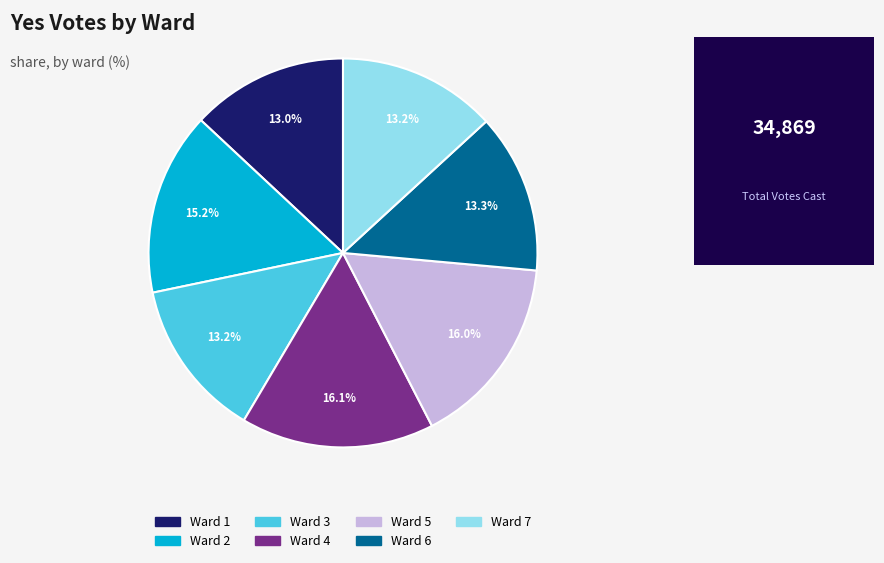

Count the number of slices in the pie.

7